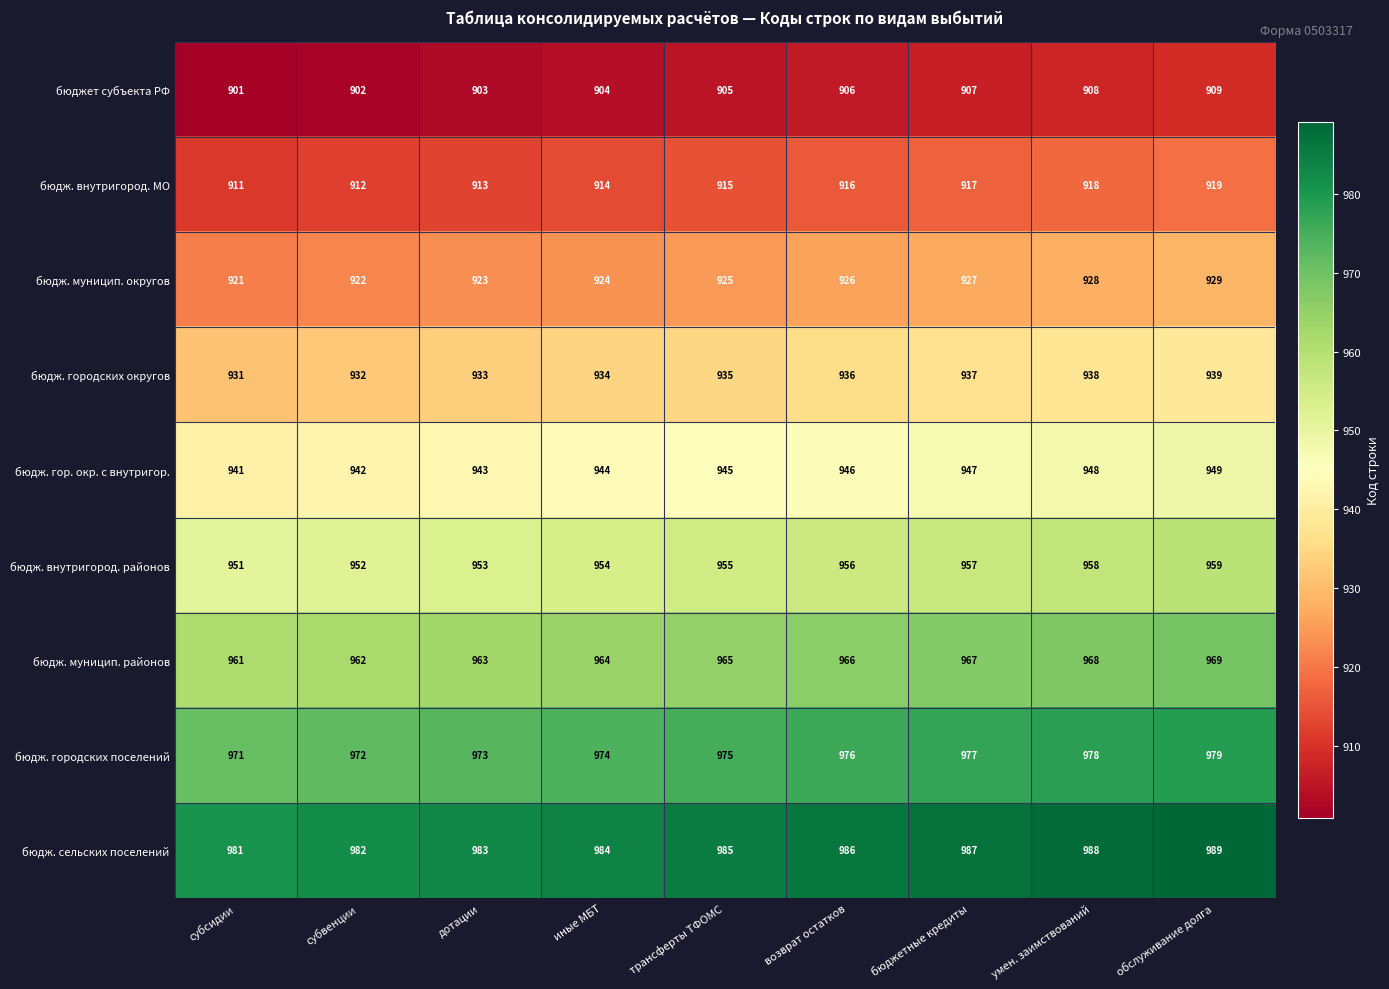

The value of бюдж. муницип. округов at трансферты ТФОМС is 1404. True or false?

False